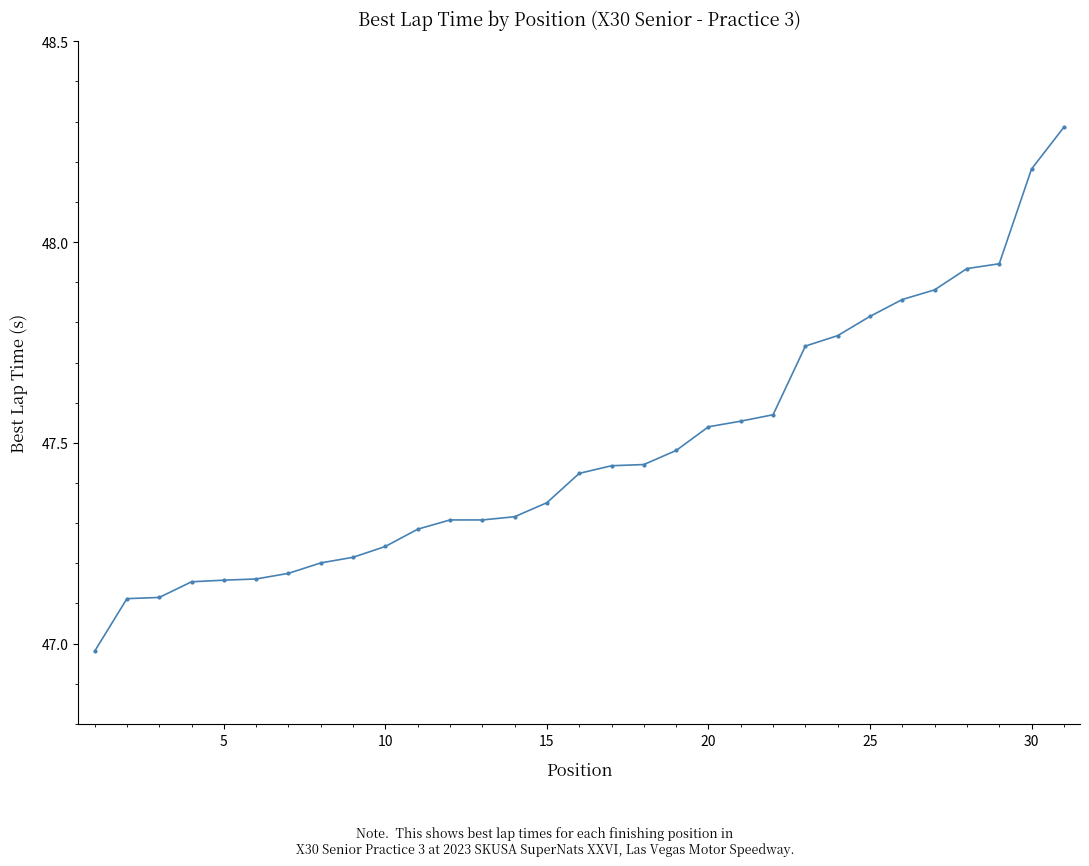

What is the difference between the second highest and second lowest values?

1.1